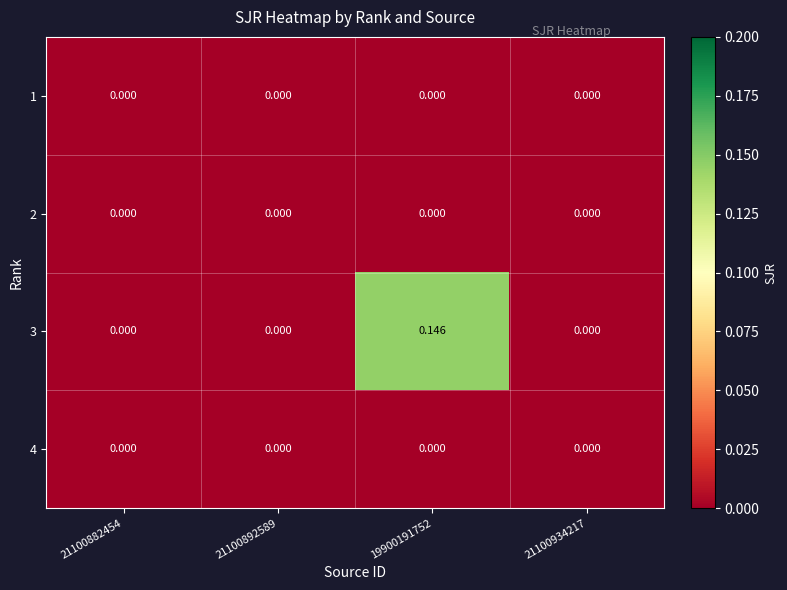

At how many categories does at least one series exceed 0?

1